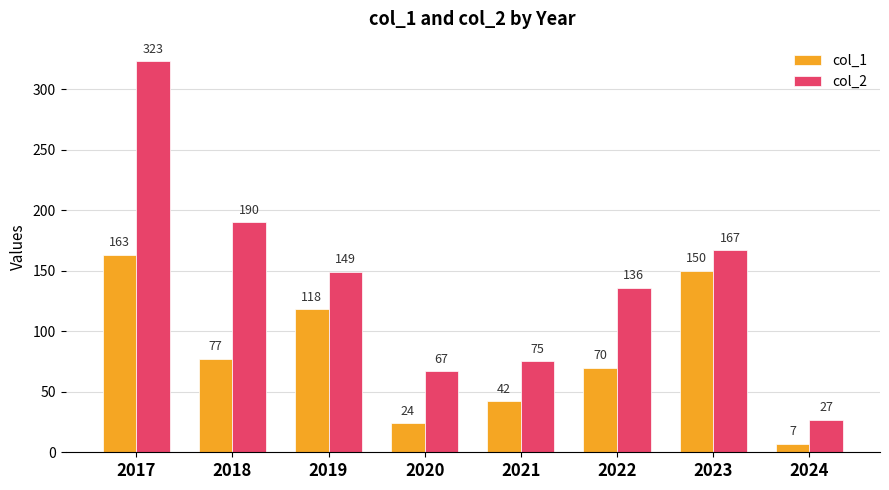

Reading left to right, transcribe all the data shown in this chart.

col_1: 163	77	118	24	42	70	150	7
col_2: 323	190	149	67	75	136	167	27